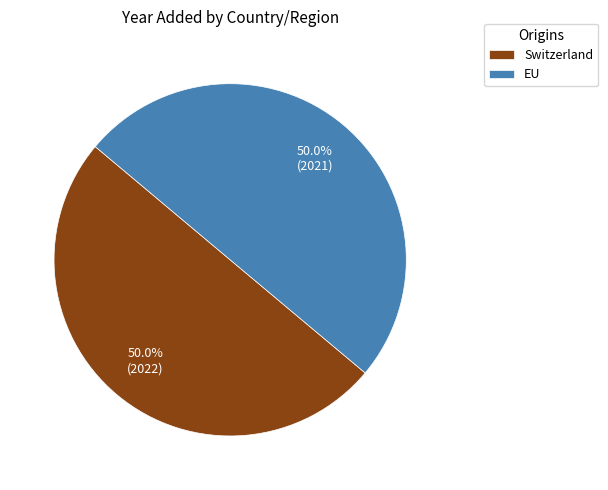

To the nearest percent, what is the average slice percentage?

50%